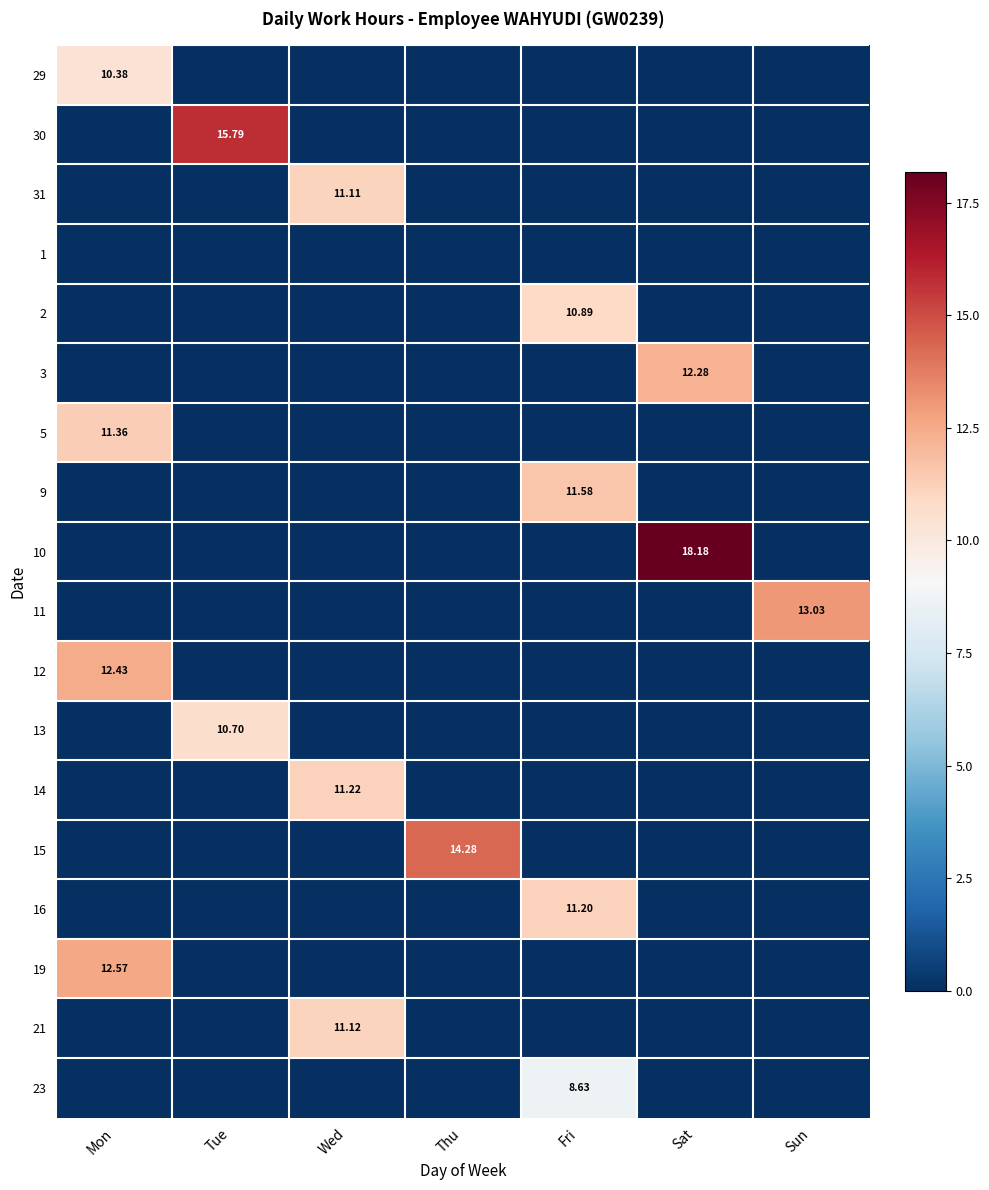

What is the total value across all series at Sun?

13.0